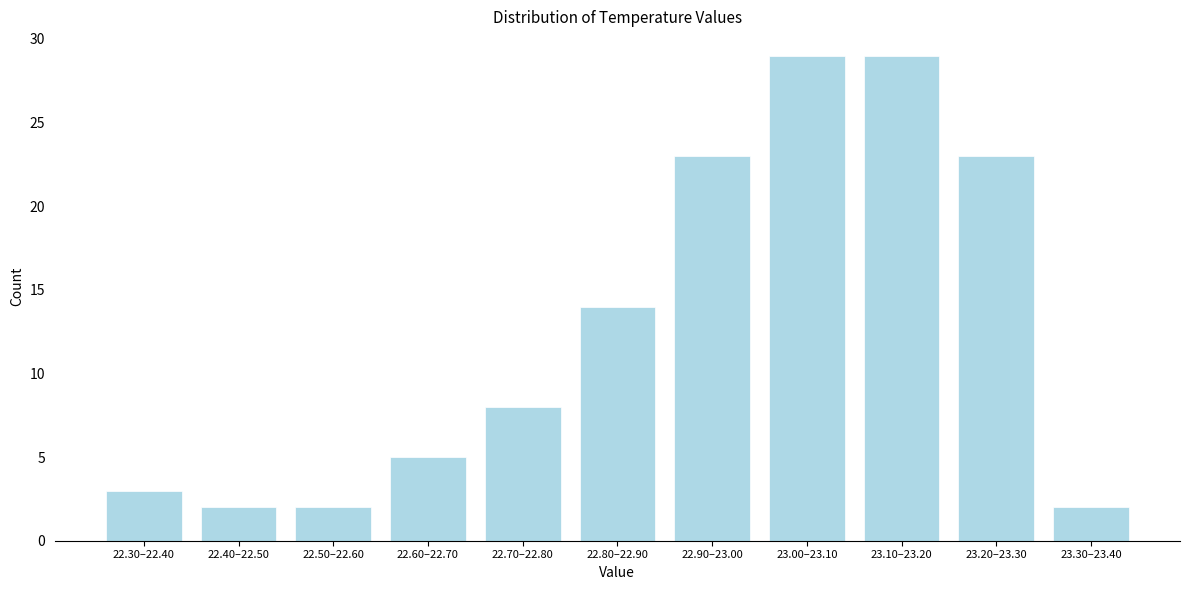

Reading left to right, extract all data points from this chart.

22.30–22.40=3	22.40–22.50=2	22.50–22.60=2	22.60–22.70=5	22.70–22.80=8	22.80–22.90=14	22.90–23.00=23	23.00–23.10=29	23.10–23.20=29	23.20–23.30=23	23.30–23.40=2